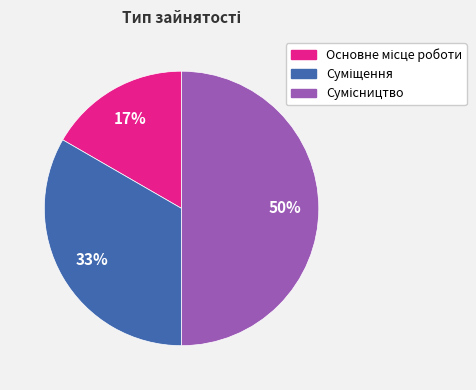

To the nearest percent, what is the average slice percentage?

33%